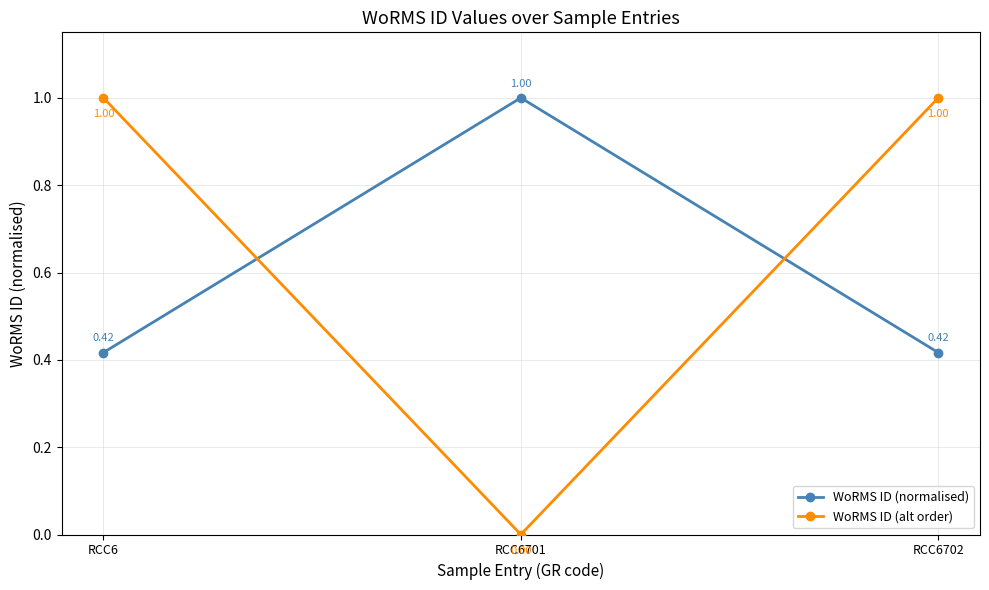

What is the spread (max minus min) of values at RCC6?

0.6